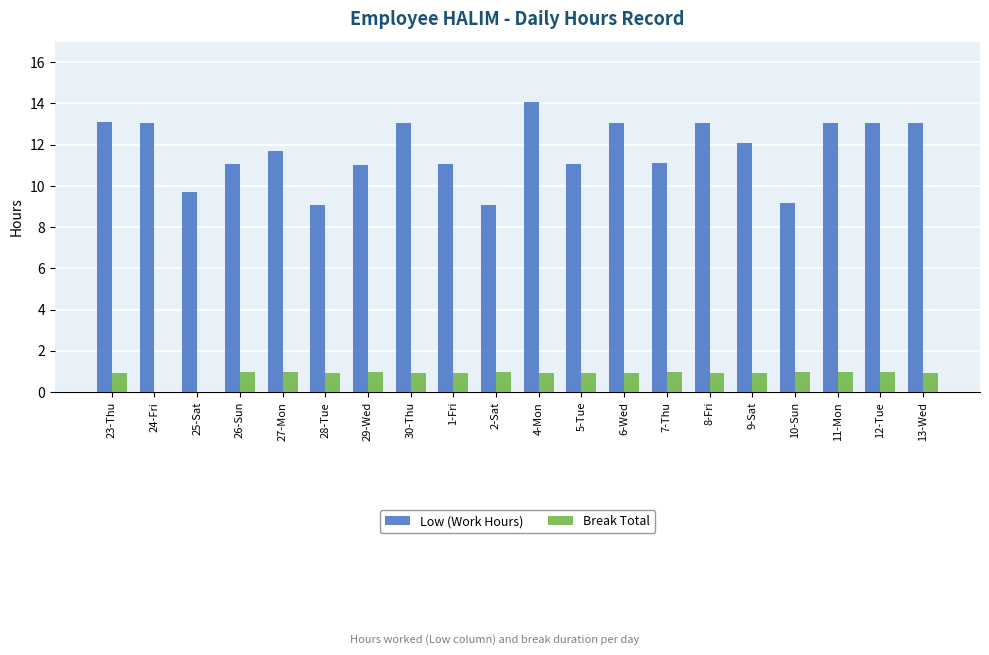

Which series has the largest total across all categories?

Low (Work Hours)